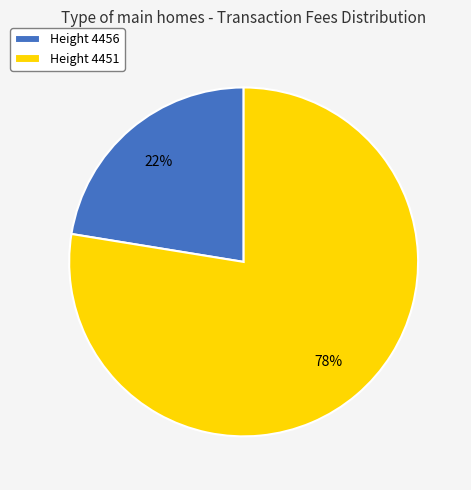

How many segments does this pie chart have?

2